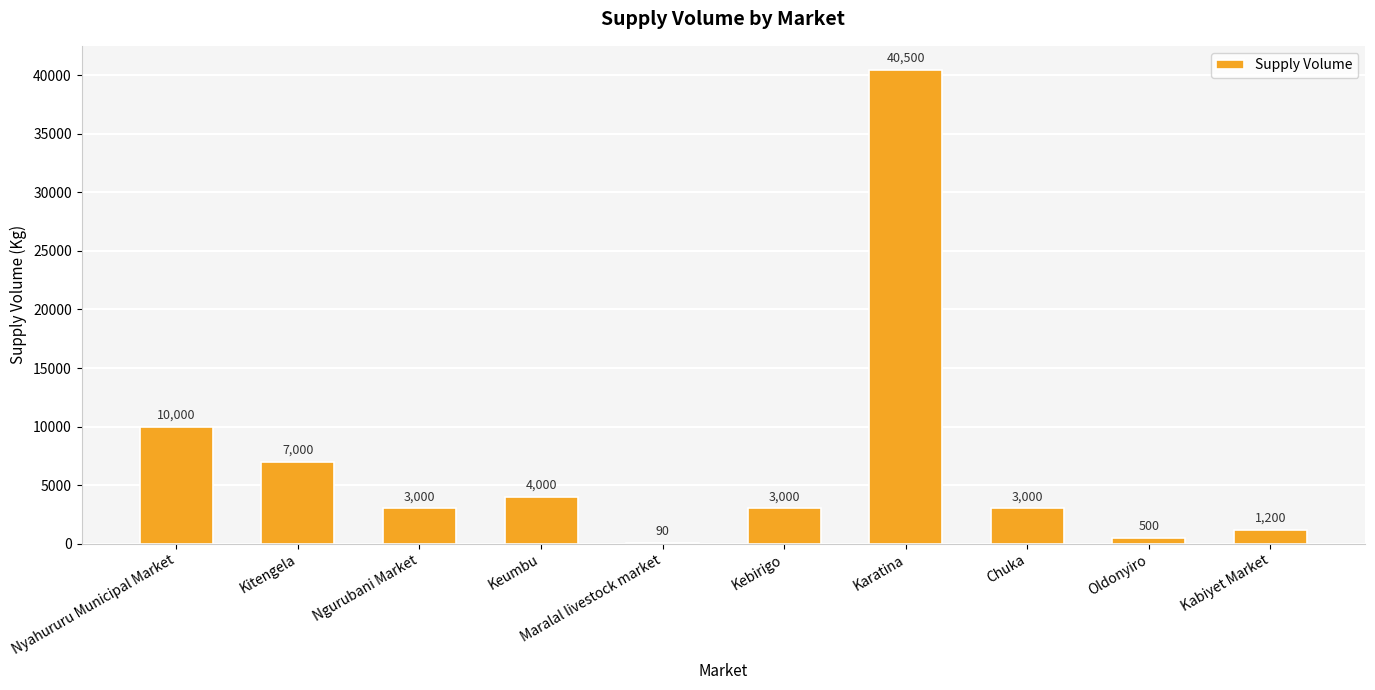

Is it true that the value at Chuka is 1632?

False